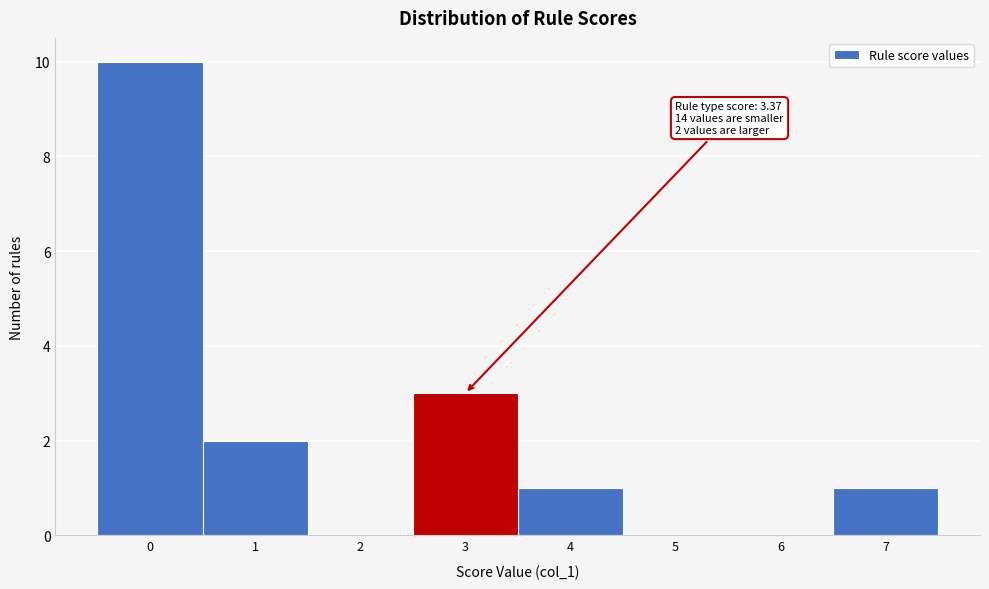

Reading left to right, list all the values displayed in this chart.

0=10	1=2	2=0	3=3	4=1	5=0	6=0	7=1